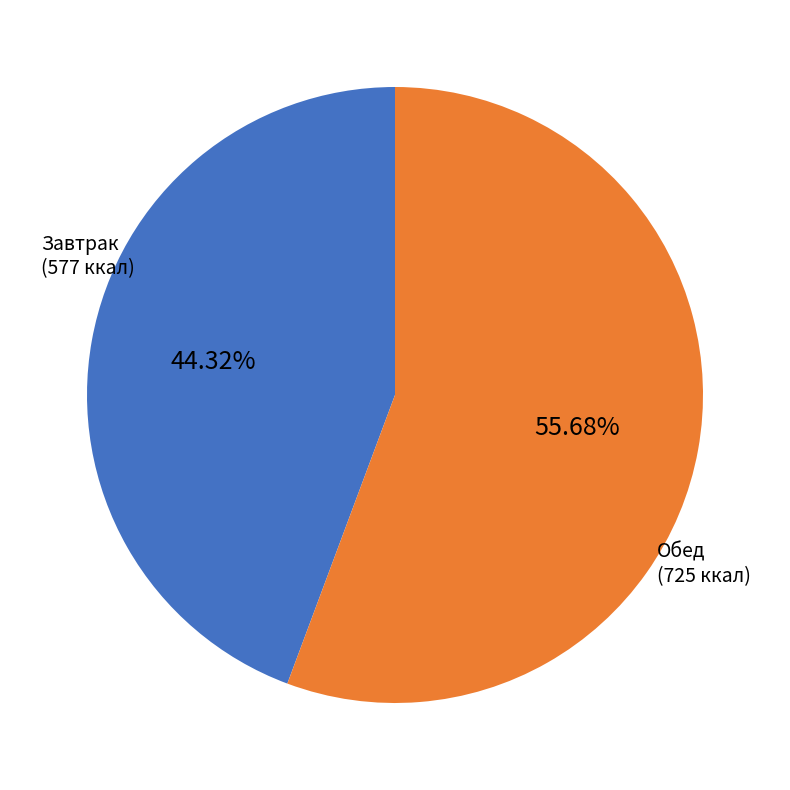

Is there a majority slice in this chart?

Yes